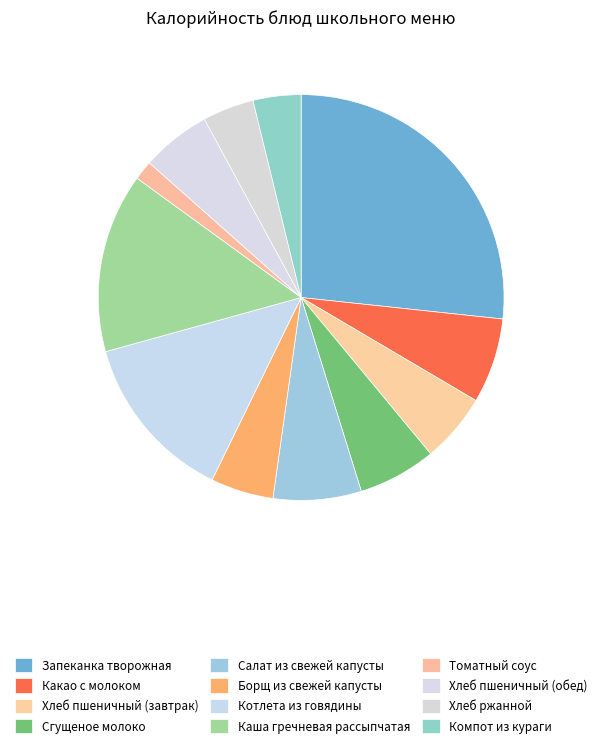

To the nearest percent, what is the difference between the largest and smallest slice percentages?

25%